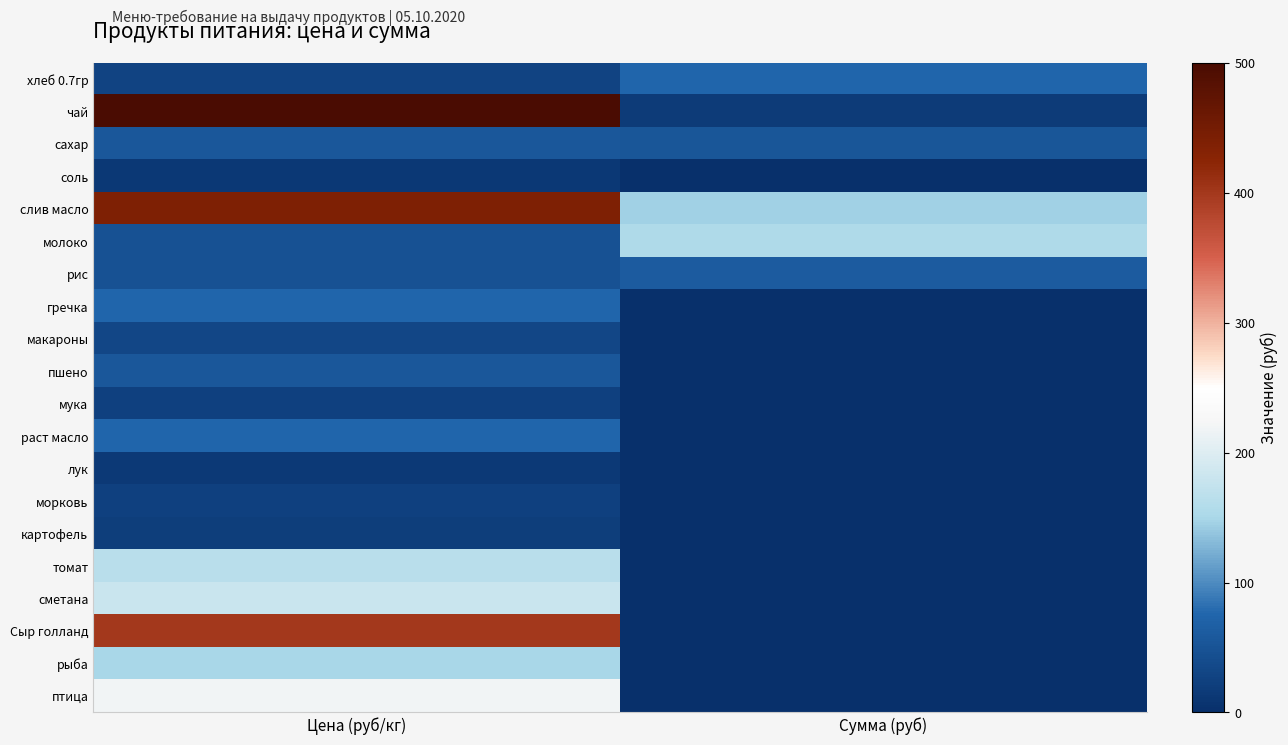

Reading left to right, list all the values displayed in this chart.

хлеб 0.7гр: Цена (руб/кг)=28.6	Сумма (руб)=75.4
чай: Цена (руб/кг)=500.0	Сумма (руб)=16.5
сахар: Цена (руб/кг)=55.0	Сумма (руб)=54.5
соль: Цена (руб/кг)=12.0	Сумма (руб)=0.8
слив масло: Цена (руб/кг)=438.9	Сумма (руб)=144.8
молоко: Цена (руб/кг)=47.0	Сумма (руб)=155.1
рис: Цена (руб/кг)=47.0	Сумма (руб)=62.0
гречка: Цена (руб/кг)=75.0	Сумма (руб)=0.0
макароны: Цена (руб/кг)=32.0	Сумма (руб)=0.0
пшено: Цена (руб/кг)=55.0	Сумма (руб)=0.0
мука: Цена (руб/кг)=24.0	Сумма (руб)=0.0
раст масло: Цена (руб/кг)=75.0	Сумма (руб)=0.0
лук: Цена (руб/кг)=15.0	Сумма (руб)=0.0
морковь: Цена (руб/кг)=25.0	Сумма (руб)=0.0
картофель: Цена (руб/кг)=20.0	Сумма (руб)=0.0
томат: Цена (руб/кг)=164.3	Сумма (руб)=0.0
сметана: Цена (руб/кг)=180.0	Сумма (руб)=0.0
Сыр голланд: Цена (руб/кг)=400.0	Сумма (руб)=0.0
рыба: Цена (руб/кг)=150.0	Сумма (руб)=0.0
птица: Цена (руб/кг)=220.0	Сумма (руб)=0.0